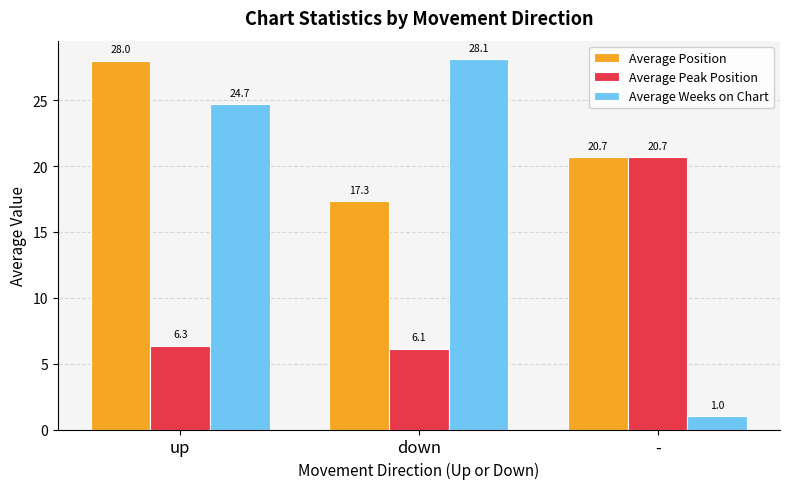

Between up and down, which series saw the biggest shift?

Average Position